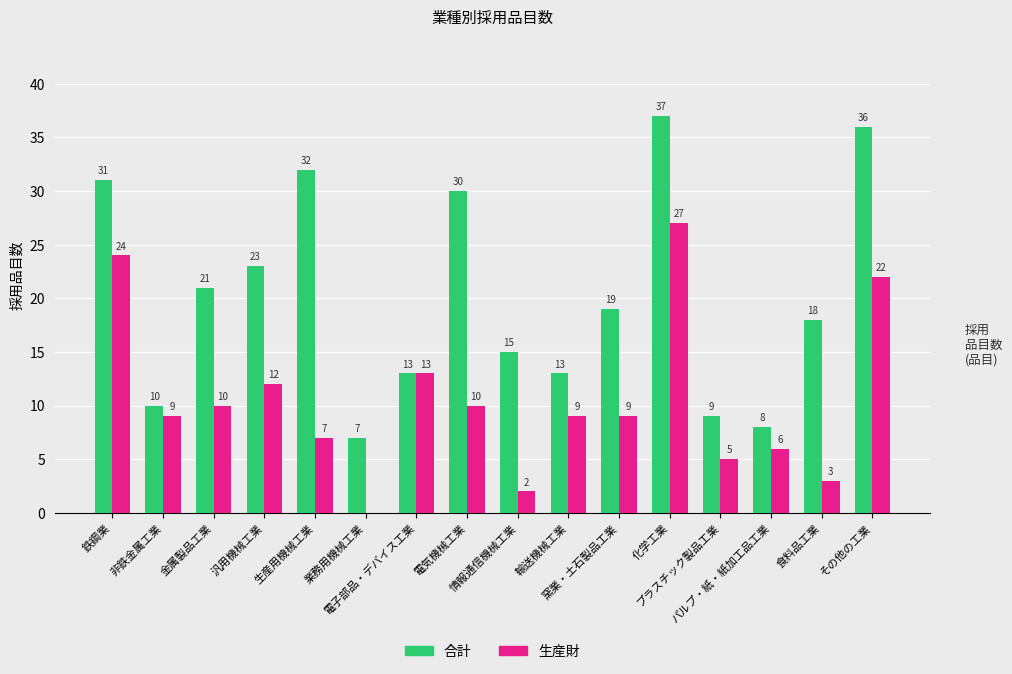

What is the greatest value displayed?

37